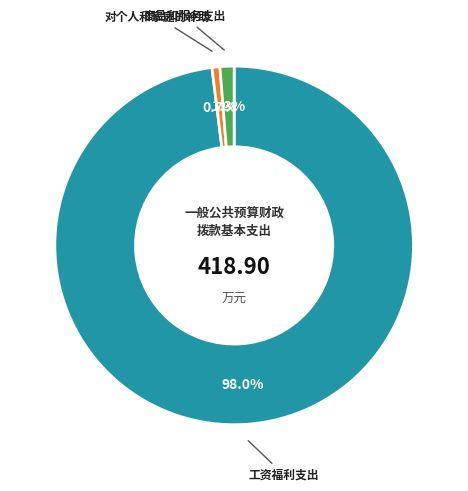

What is the smallest slice in the pie chart?

对个人和家庭的补助